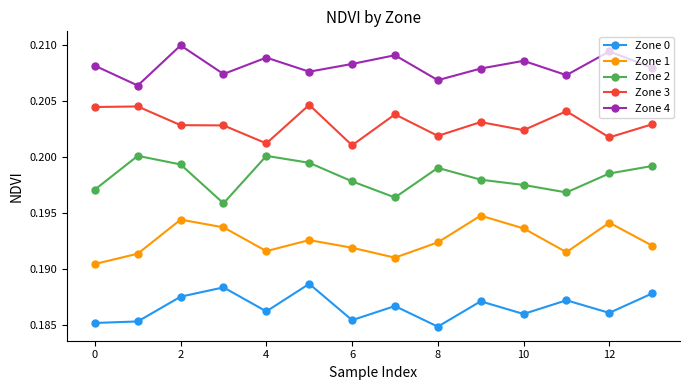

At how many categories does at least one series exceed 0?

14